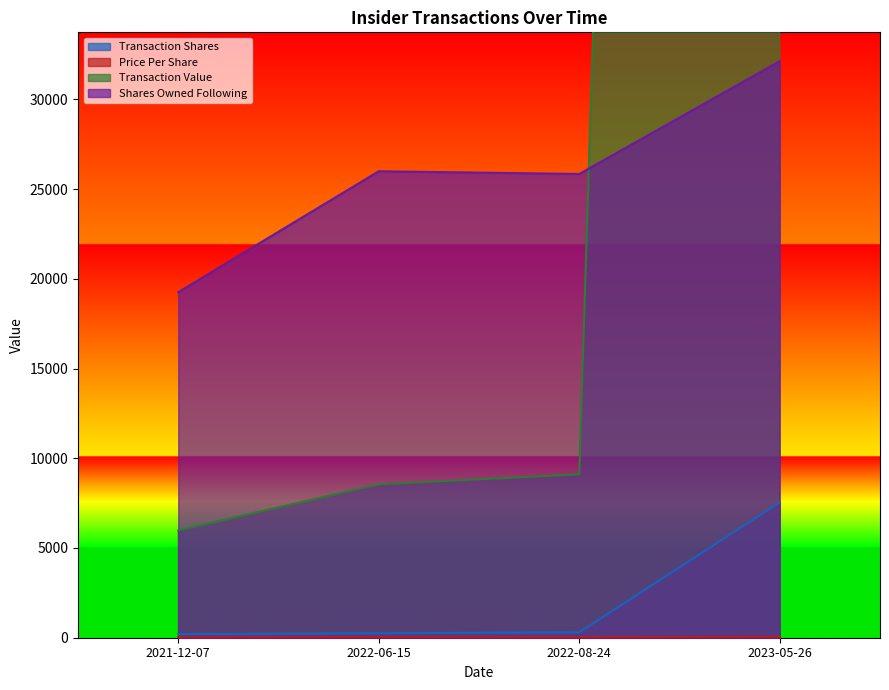

What is the smallest value displayed?

29.9